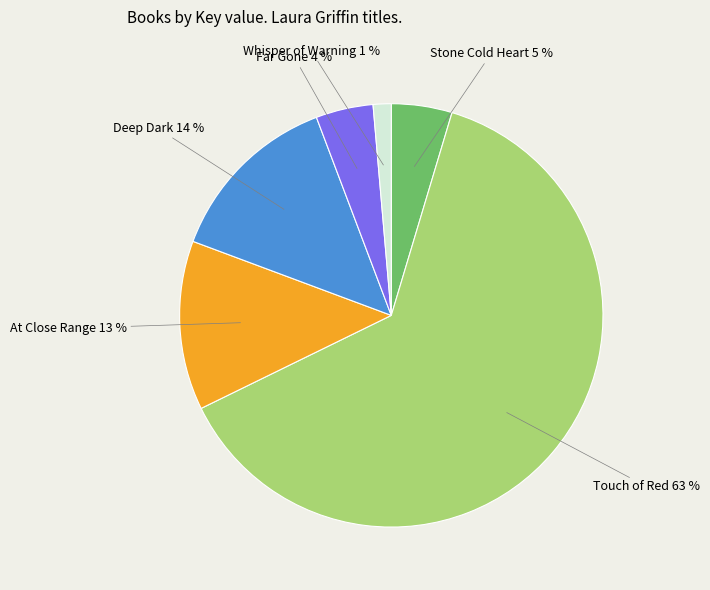

To the nearest percent, what is the difference between the largest and smallest slice percentages?

62%